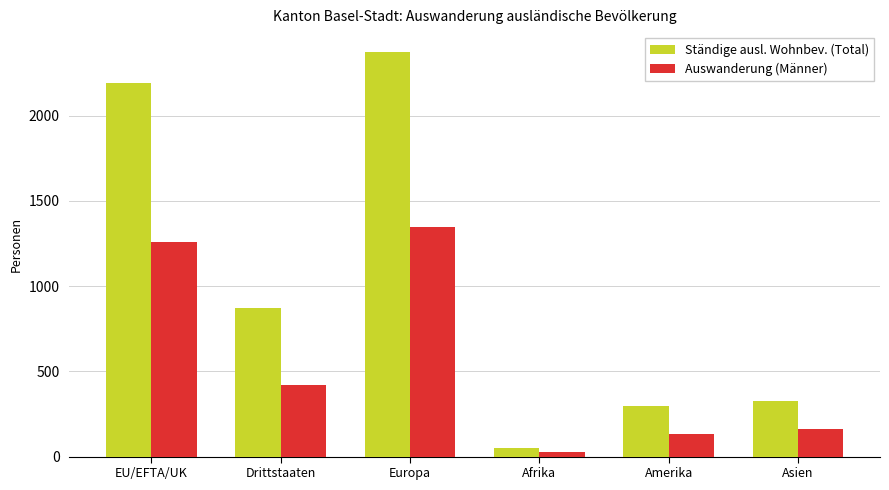

How many groups of bars are there?

6